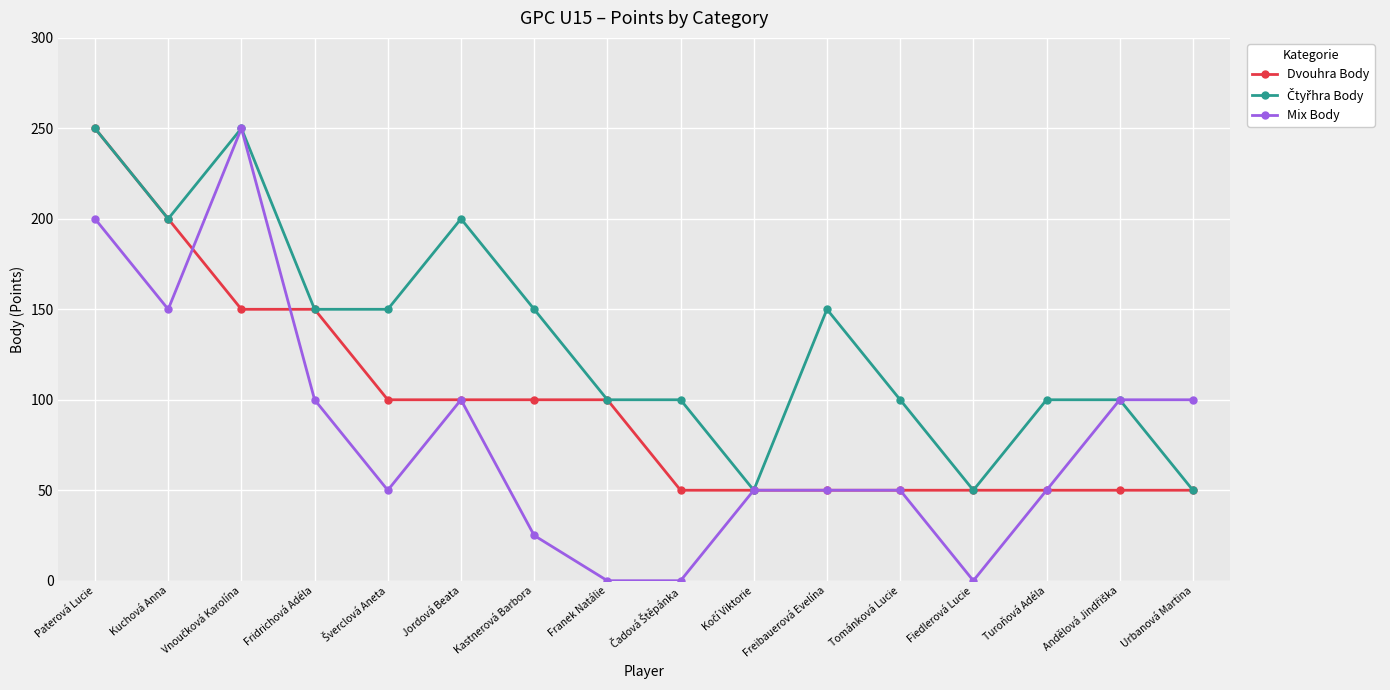

Which series has the widest spread of values?

Mix Body